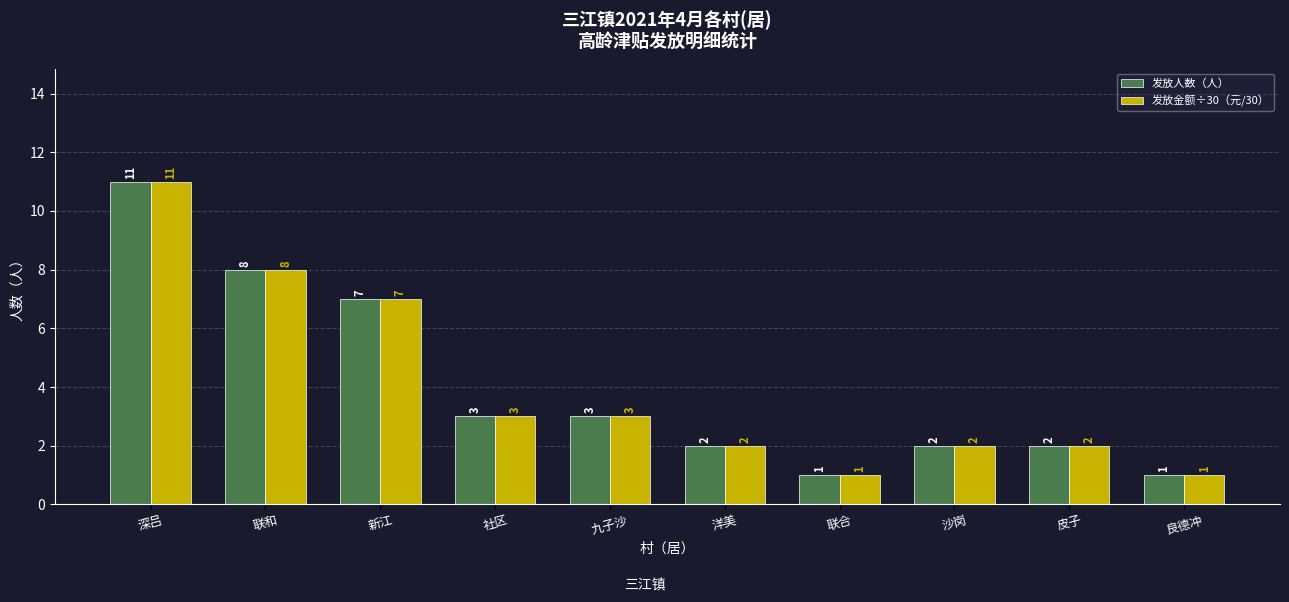

What is the sum of the 发放金额÷30（元/30） values at 深吕 and 社区?

14